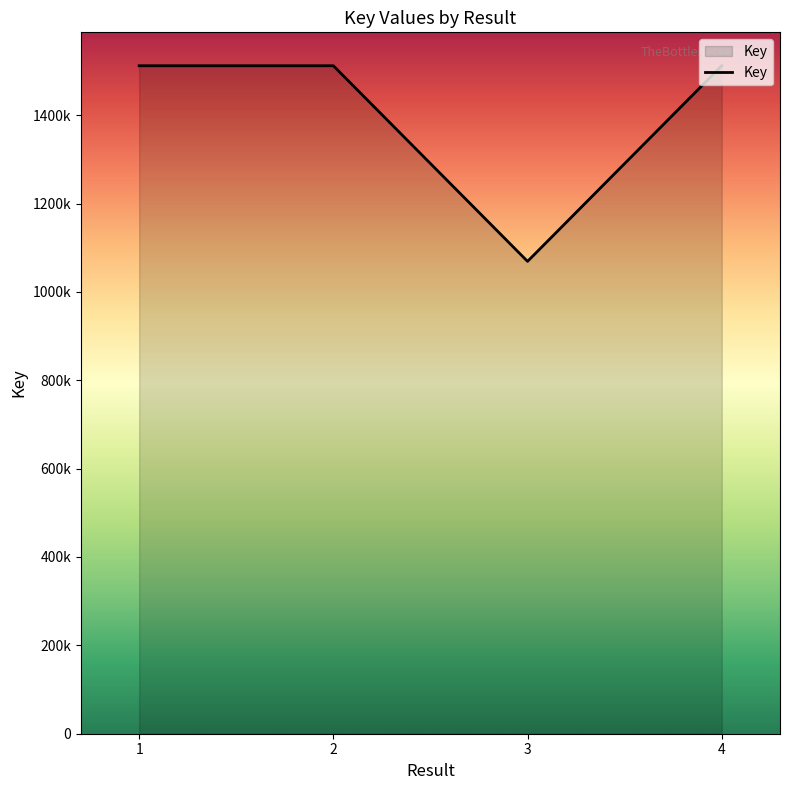

What is the maximum value shown in the chart?

1511815